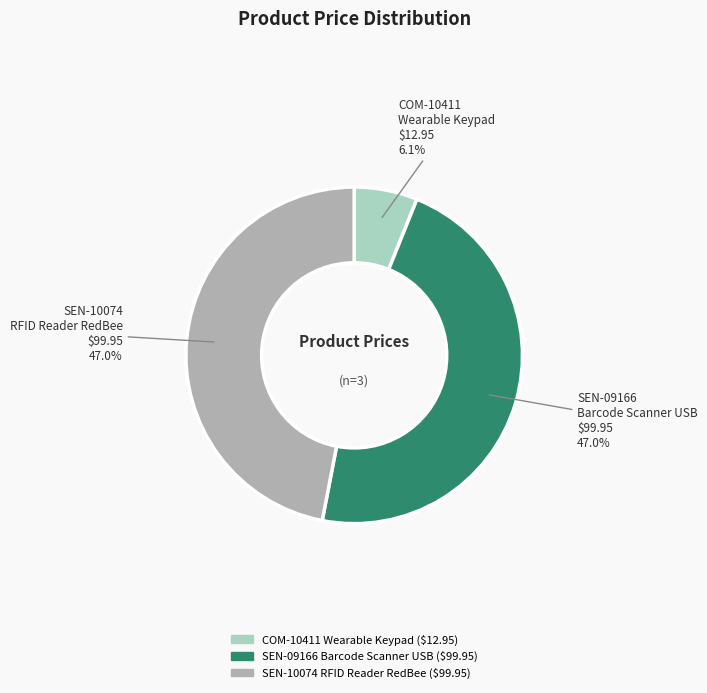

Which slice is the smallest?

COM-10411 Wearable Keypad